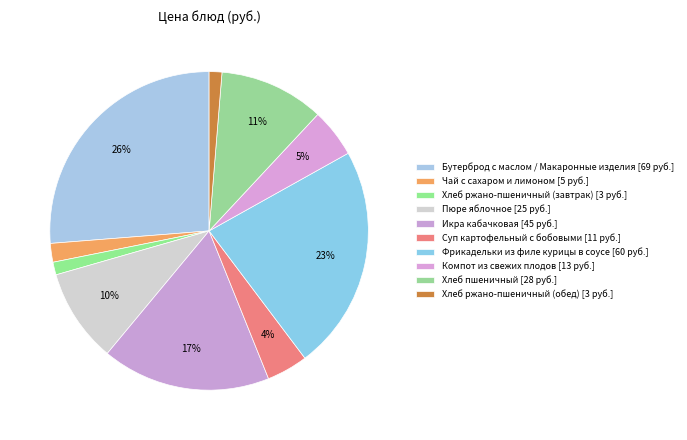

Count the number of slices in the pie.

10